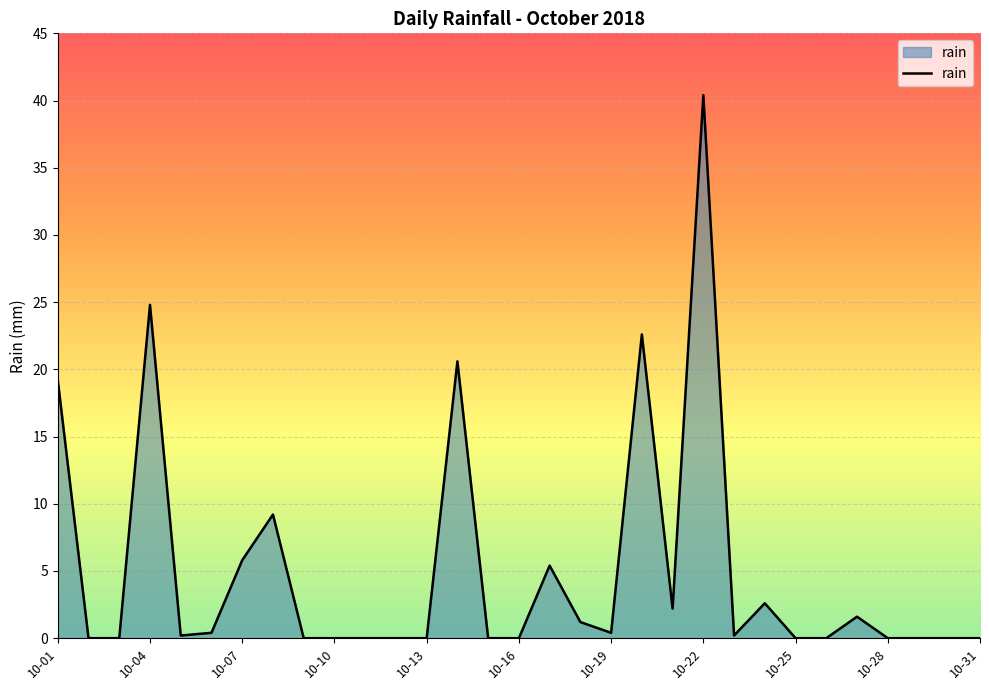

Reading left to right, what are all the values shown in this chart?

19.2	0.0	0.0	24.8	0.2	0.4	5.8	9.2	0.0	0.0	0.0	0.0	0.0	20.6	0.0	0.0	5.4	1.2	0.4	22.6	2.2	40.4	0.2	2.6	0.0	0.0	1.6	0.0	0.0	0.0	0.0